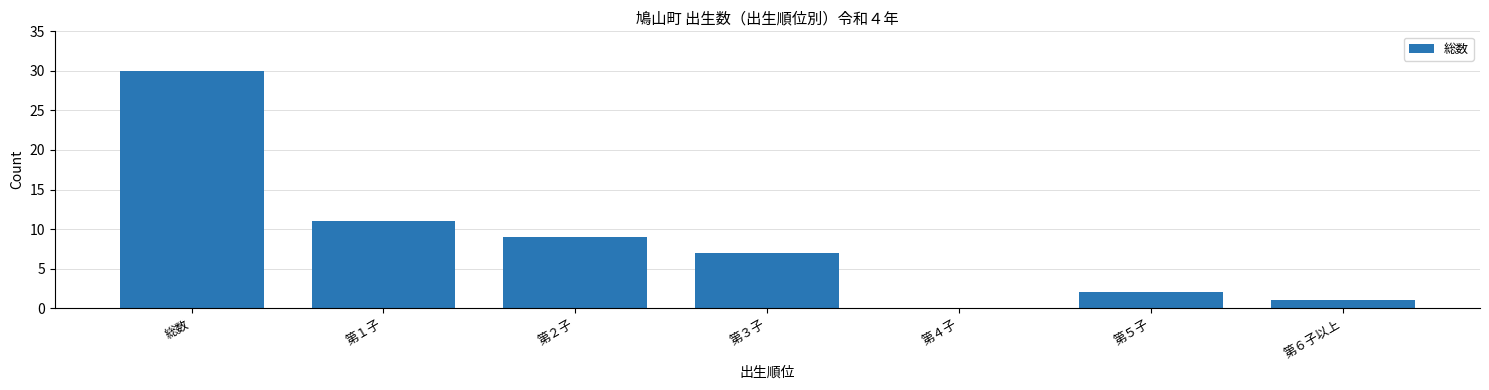

At which label does the data first exceed 7?

総数